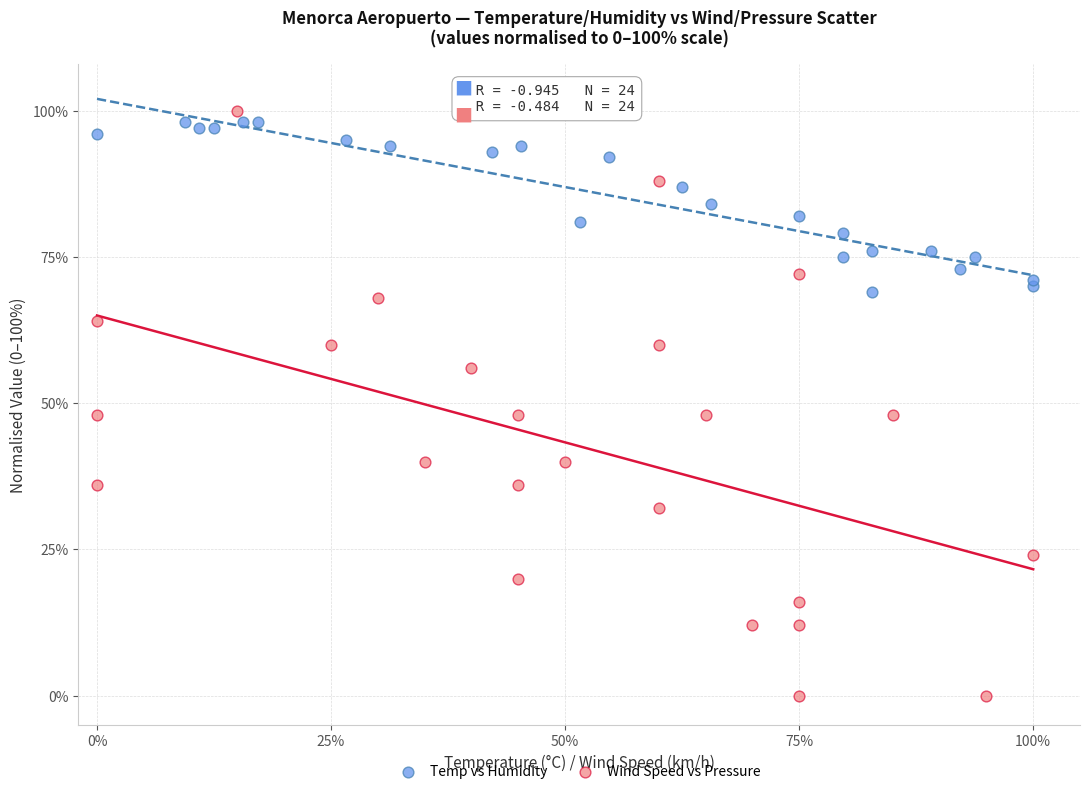

Which series reaches the minimum Y coordinate?

Wind Speed vs Pressure